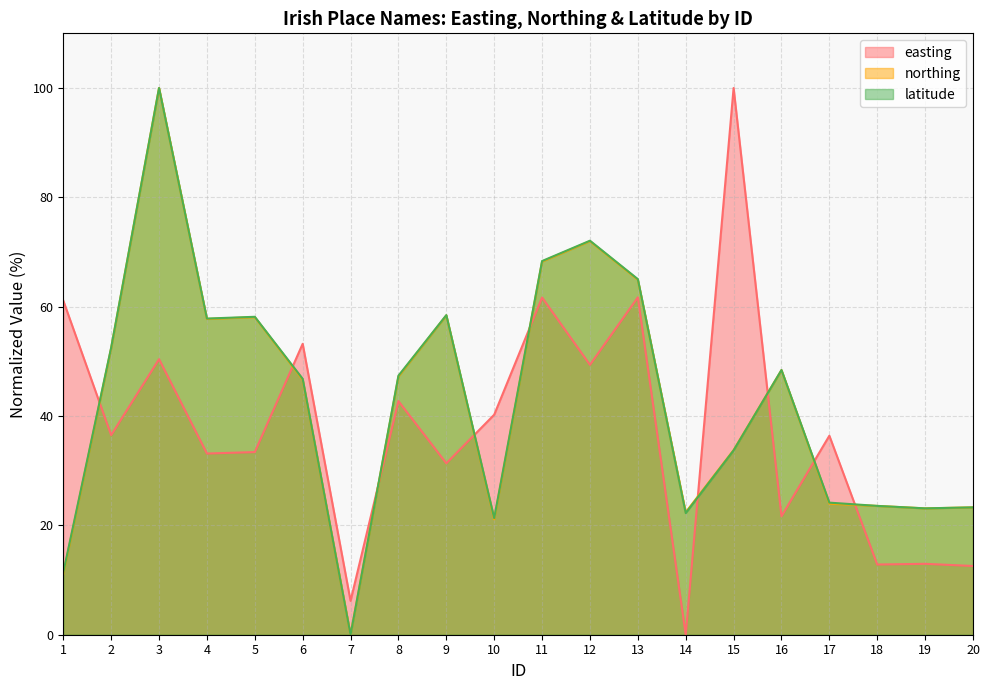

Is it true that latitude equals 48.4 at 16?

True